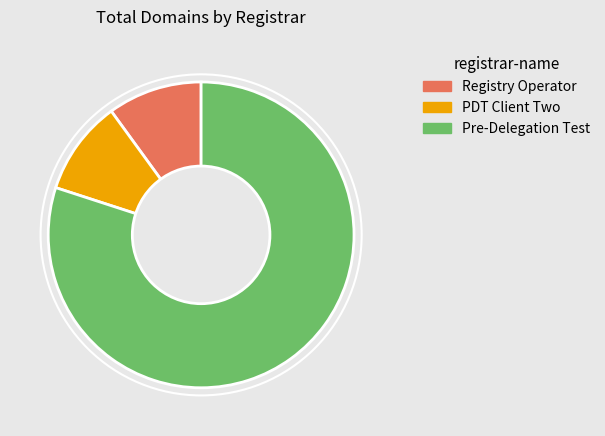

What is the largest slice in the pie chart?

Pre-Delegation Test